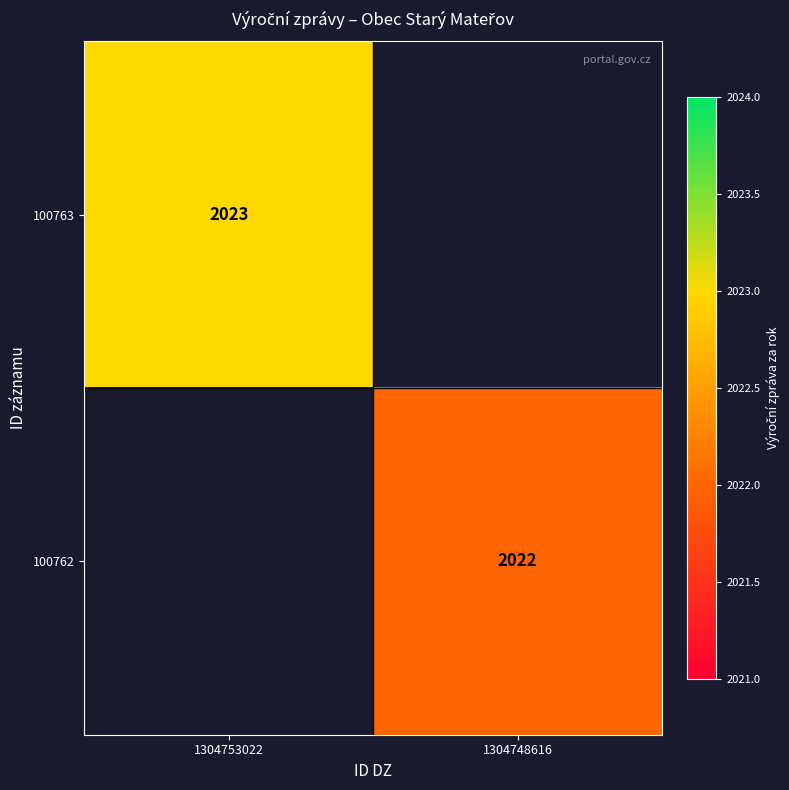

Is the value of 100762 at 1304748616 greater than the value of 100763 at 1304753022?

No